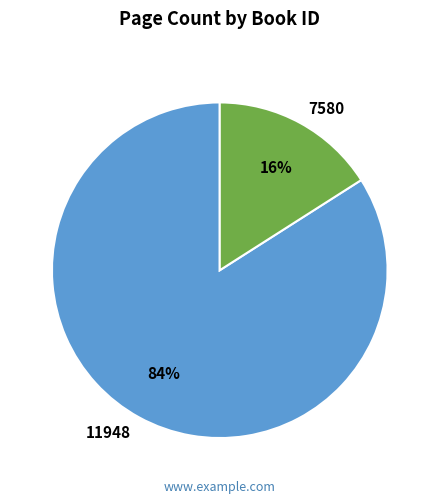

Which has a higher value, 7580 or 11948?

11948